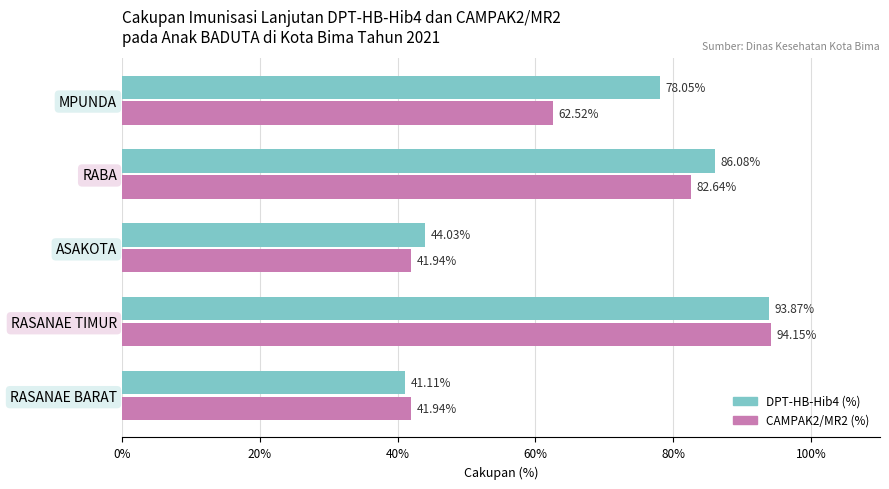

Between RASANAE TIMUR and RABA, which series saw the biggest shift?

CAMPAK2/MR2 (%)